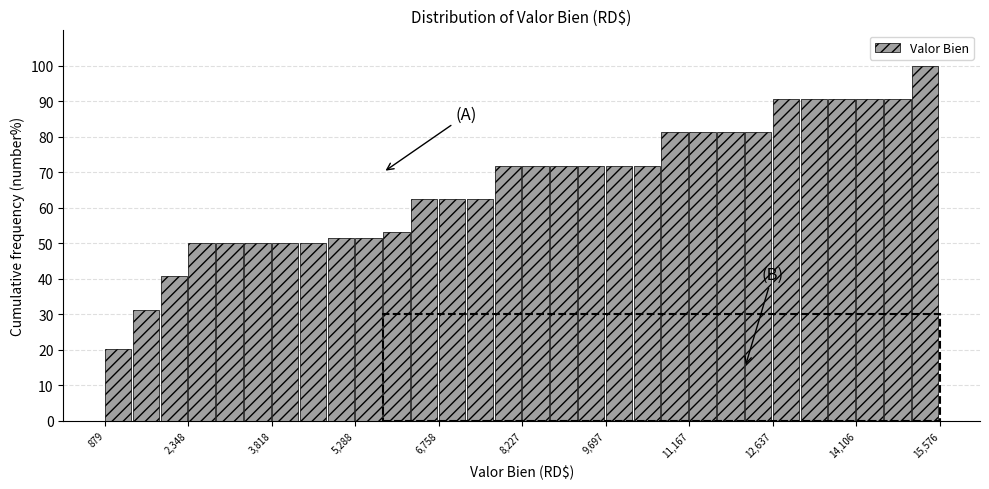

Read against the x-axis, roughly where is the centre of the tallest bar?

15400